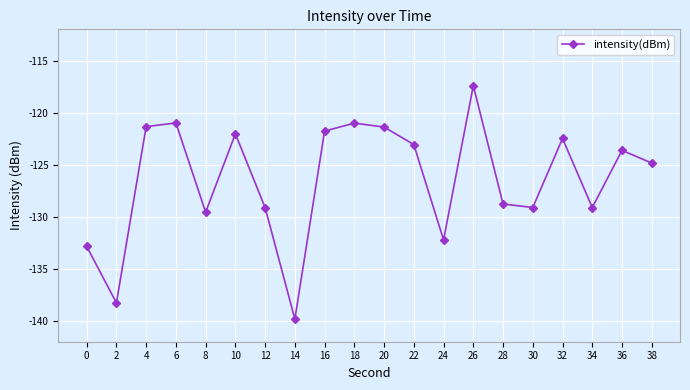

Which has a higher value, 34 or 24?

34